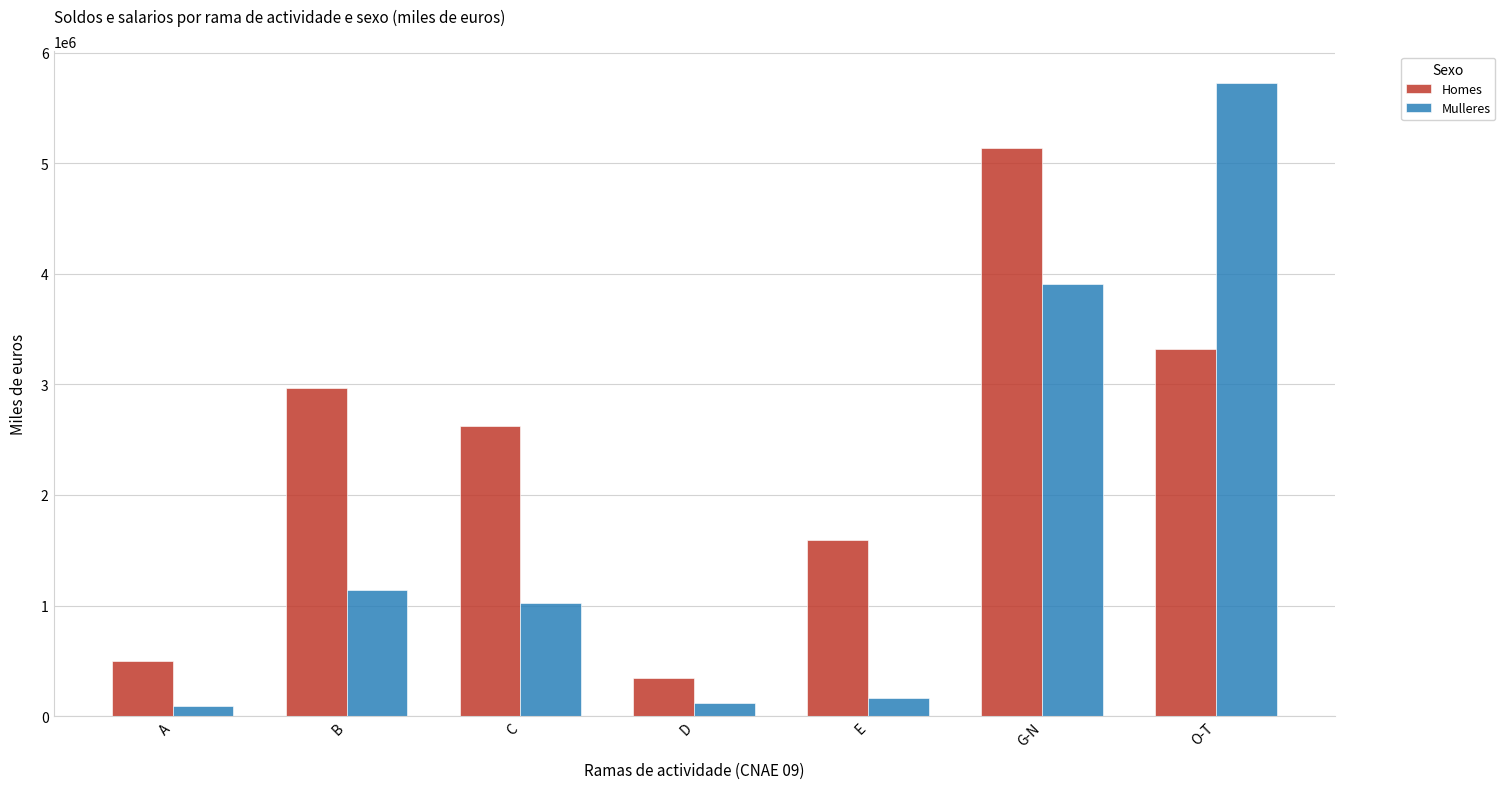

Reading left to right, list all the values displayed in this chart.

Homes: 494451	2966565	2625967	340598	1593376	5142513	3323806
Mulleres: 87530	1141986	1027190	114796	162470	3910312	5726889